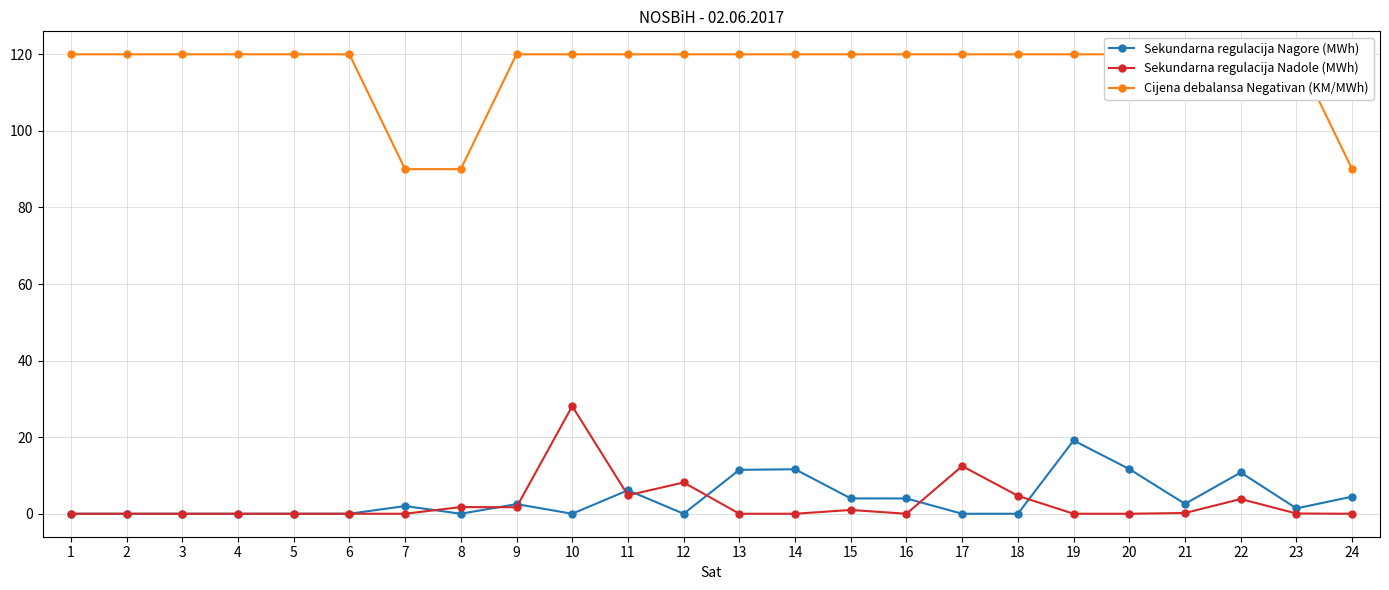

Is this an area chart (filled region under the line)?

No